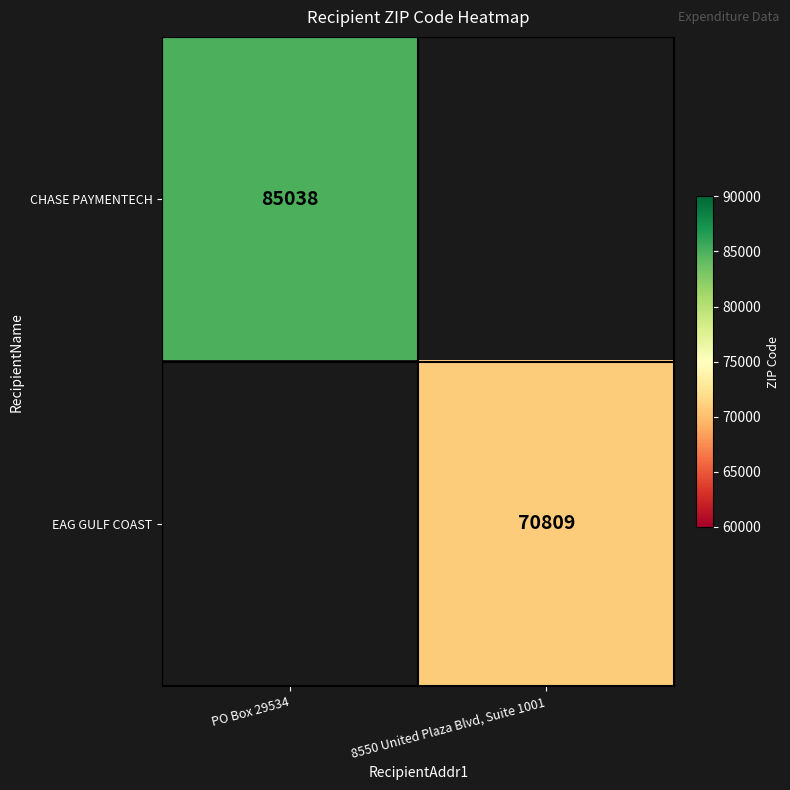

The value of CHASE PAYMENTECH at PO Box 29534 is 85038. True or false?

True